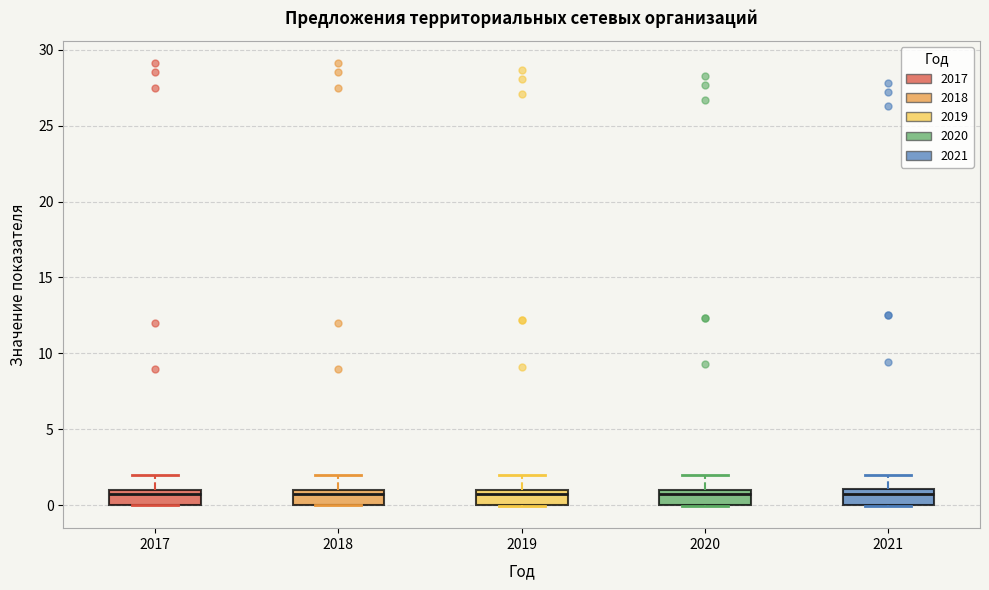

Where does the median line of the box at x = 2017 sit on the y-axis? The values are not printed on the chart, so give them approximately, as read against the axis.

0.5